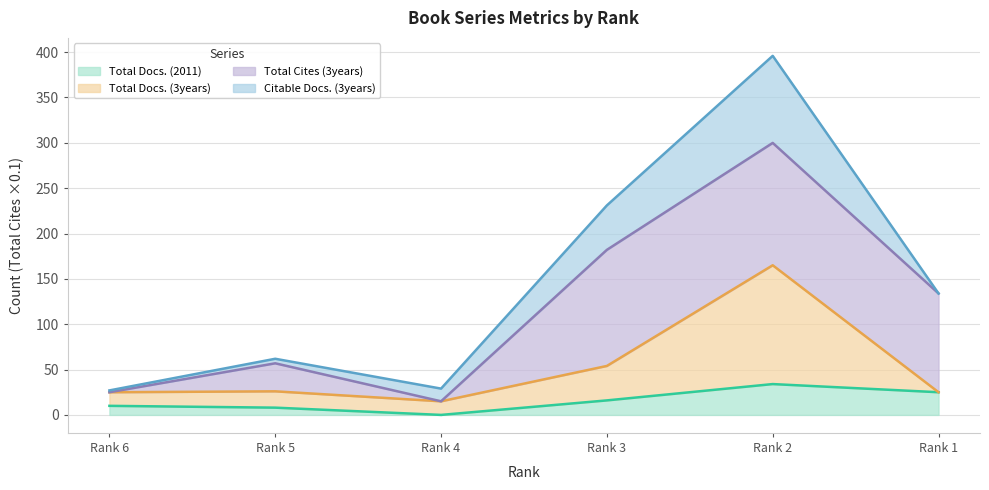

How many lines are shown in the chart?

4